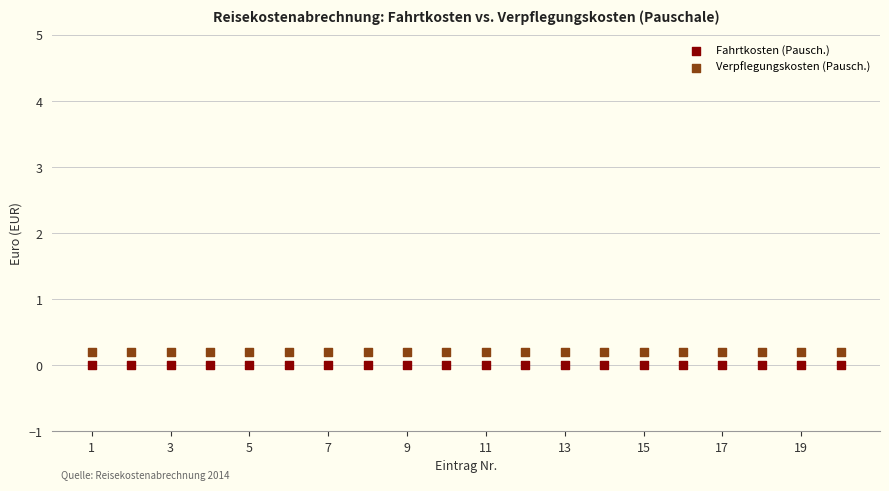

What are all the series names shown in the legend?

Fahrtkosten (Pausch.), Verpflegungskosten (Pausch.)